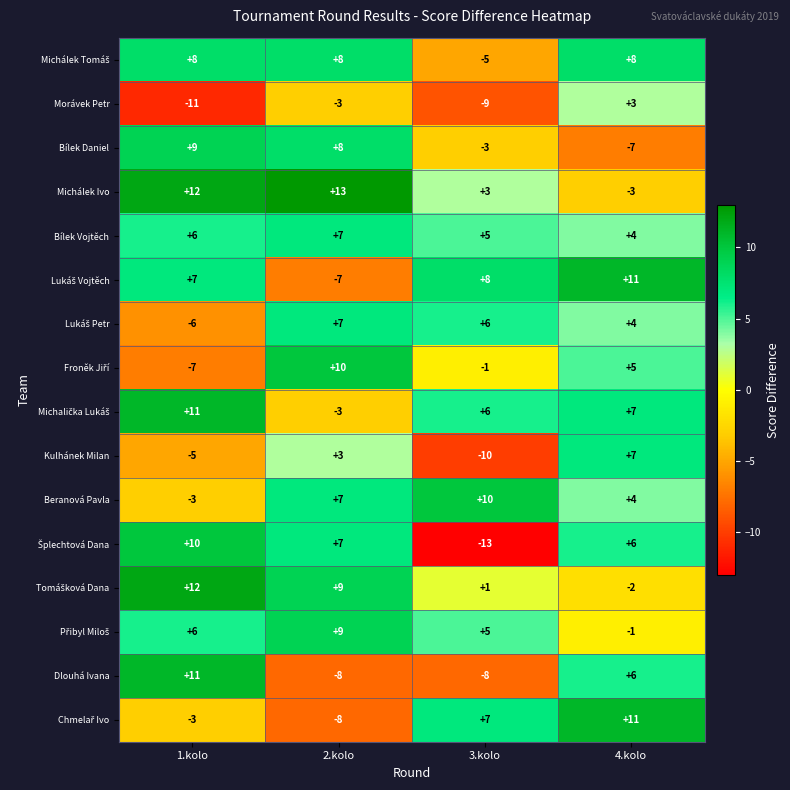

Which series changed the most between 1.kolo and 2.kolo?

Dlouhá Ivana